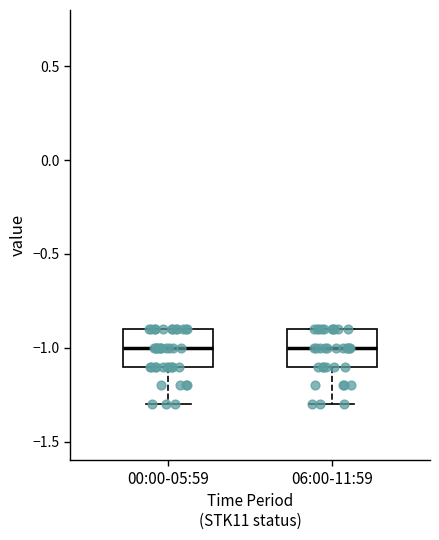

Reading left to right, transcribe this box plot: for each box, give where its median line is, the range the box spans, and where its two whiskers end, as read against the y-axis. The values are not printed on the chart, so give them approximately, as read against the axis.

00:00-05:59: median -1.0, box -1.1 to -0.9, whiskers -1.3 to -0.9
06:00-11:59: median -1.0, box -1.1 to -0.9, whiskers -1.3 to -0.9